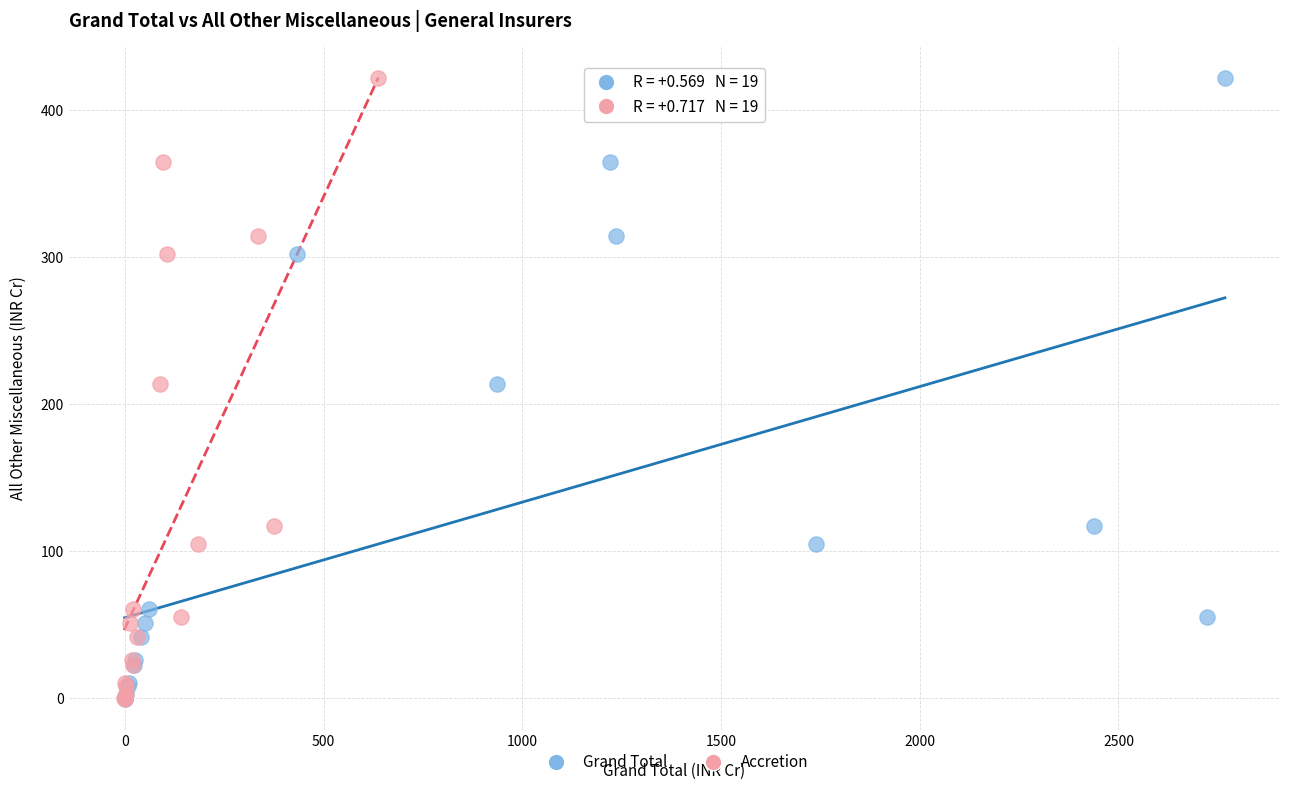

What are all the series names shown in the legend?

Grand Total, Accretion